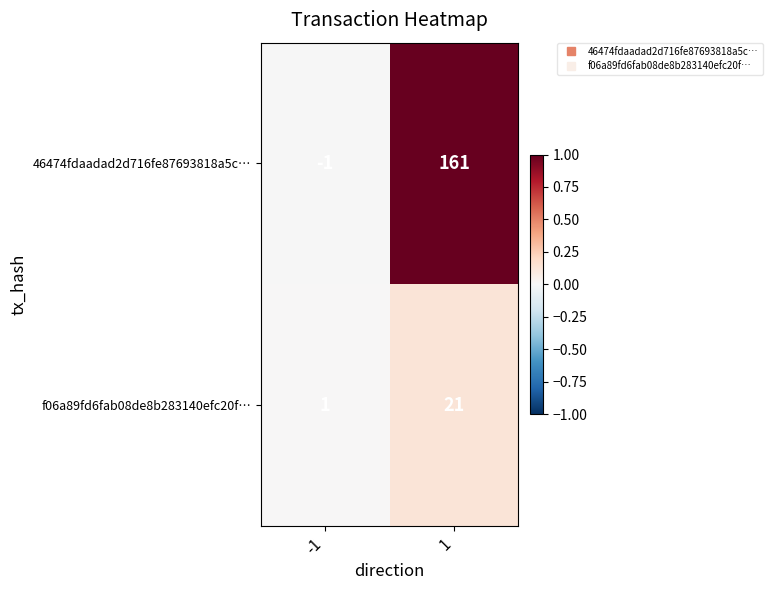

How many data points does each series have?

2